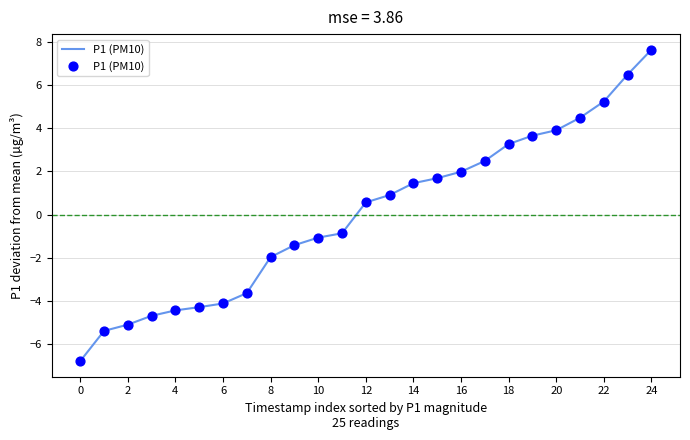

What is the difference between the maximum and minimum values?

14.4